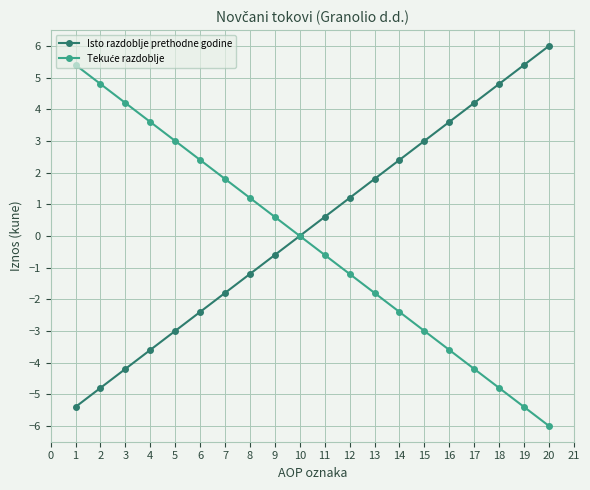

How many series are shown in this chart?

2